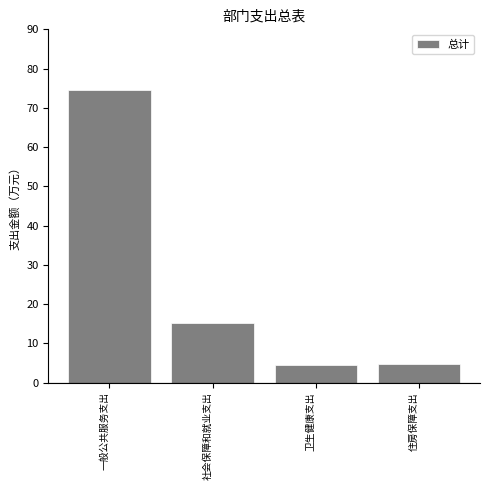

Between 一般公共服务支出 and 社会保障和就业支出, which is larger?

一般公共服务支出